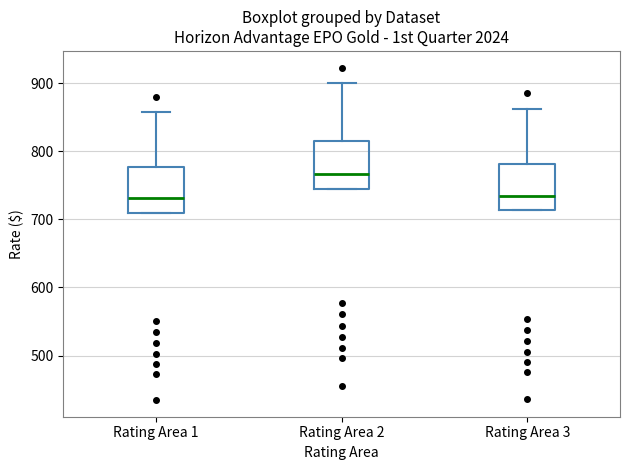

Where does the median line of the box for Rating Area 1 sit on the y-axis? The values are not printed on the chart, so give them approximately, as read against the axis.

730